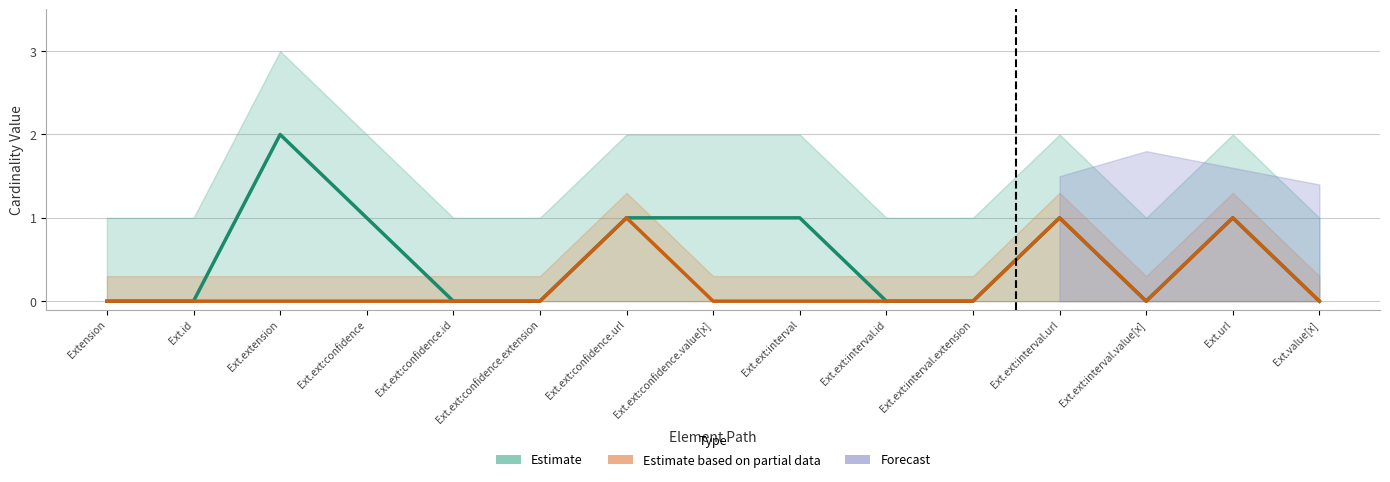

The value of Estimate at Ext.ext:confidence.url is 1. True or false?

False